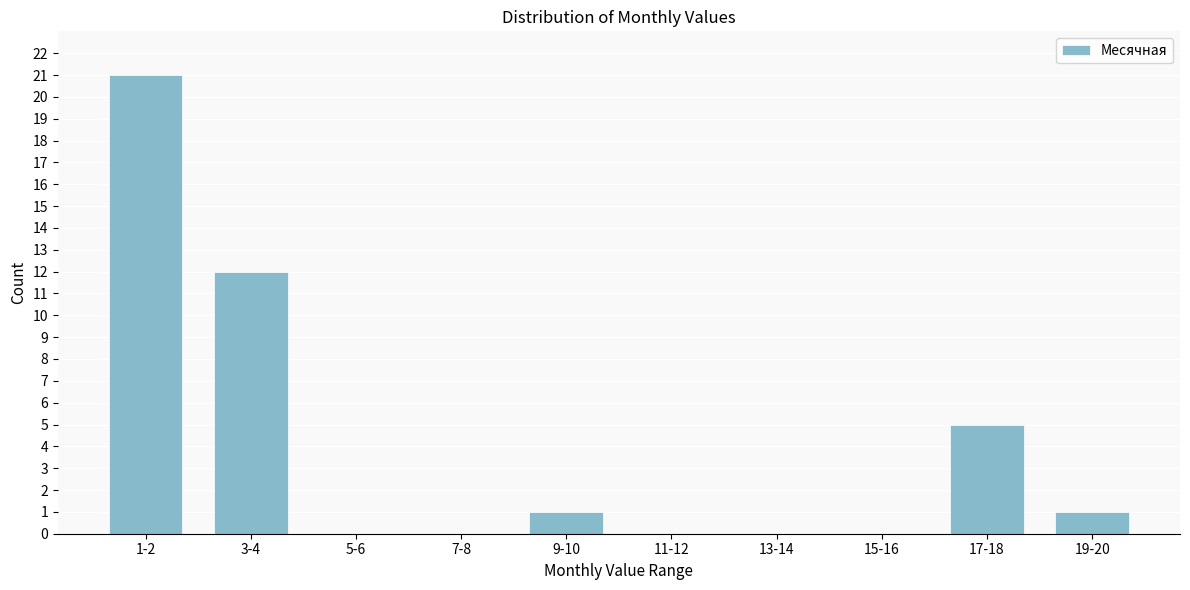

Reading right to left, transcribe all the data shown in this chart.

19-20=1	17-18=5	15-16=0	13-14=0	11-12=0	9-10=1	7-8=0	5-6=0	3-4=12	1-2=21